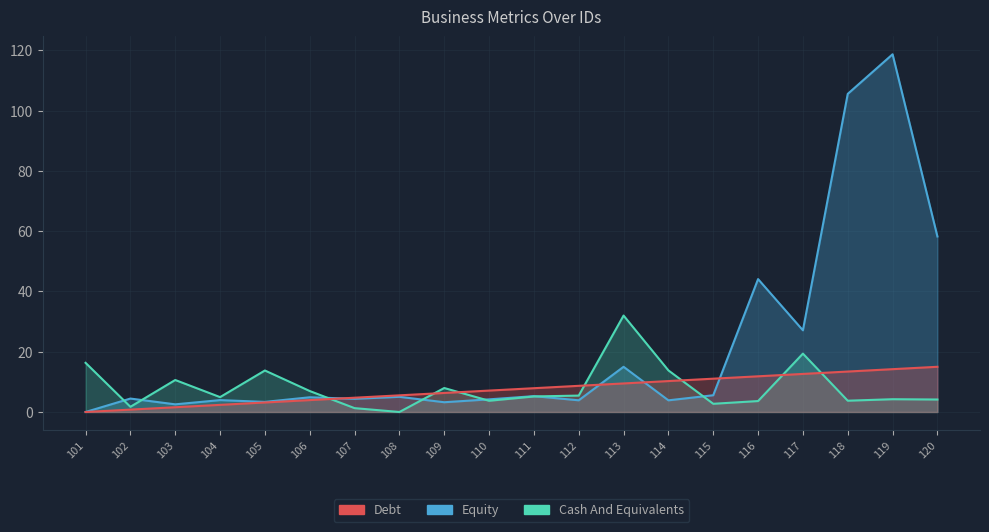

Which series changed the most between 109 and 118?

Debt